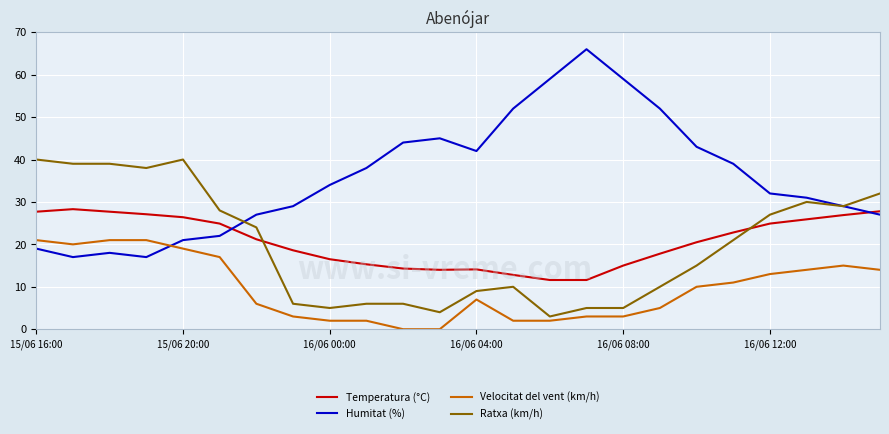

Which series has the largest range (max minus min)?

Humitat (%)